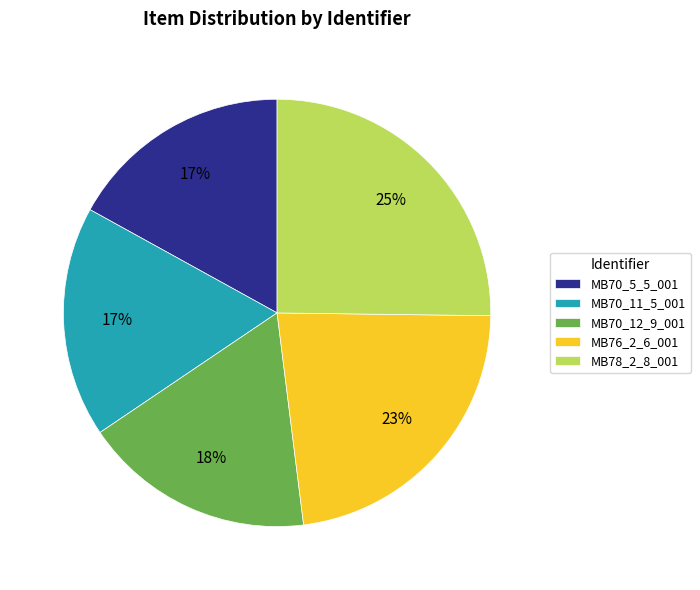

Is the sum of MB78_2_8_001 and MB76_2_6_001 greater than half?

No